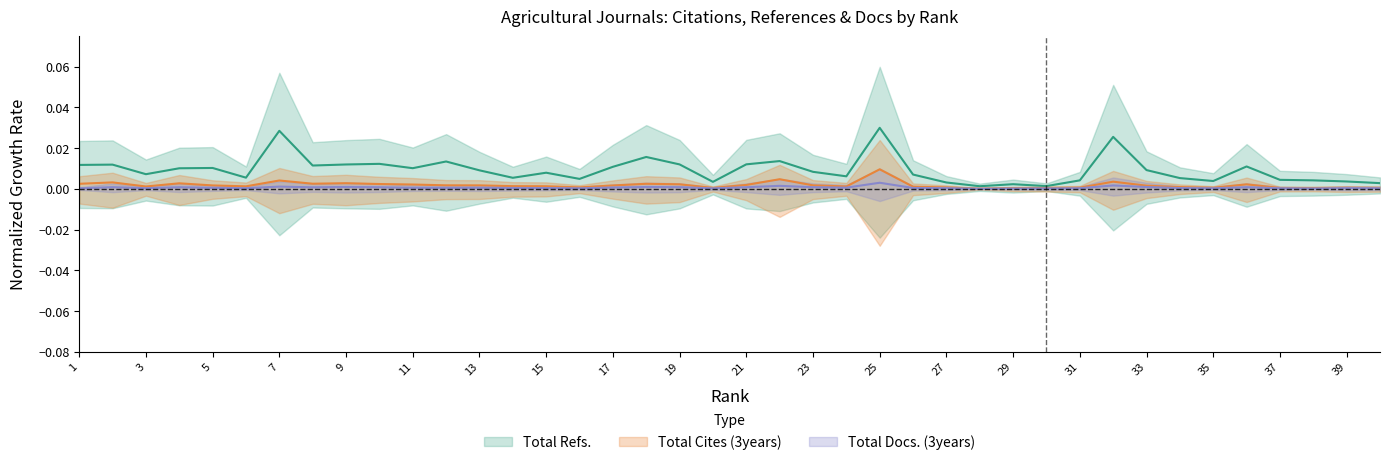

In Total Refs., how many points are lower than both neighbors (excluding endpoints)?

11